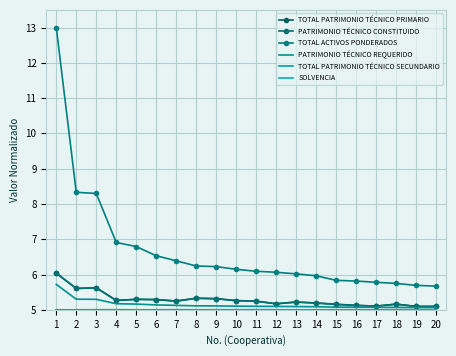

Where is TOTAL PATRIMONIO TÉCNICO PRIMARIO nearest to the value 5?

19